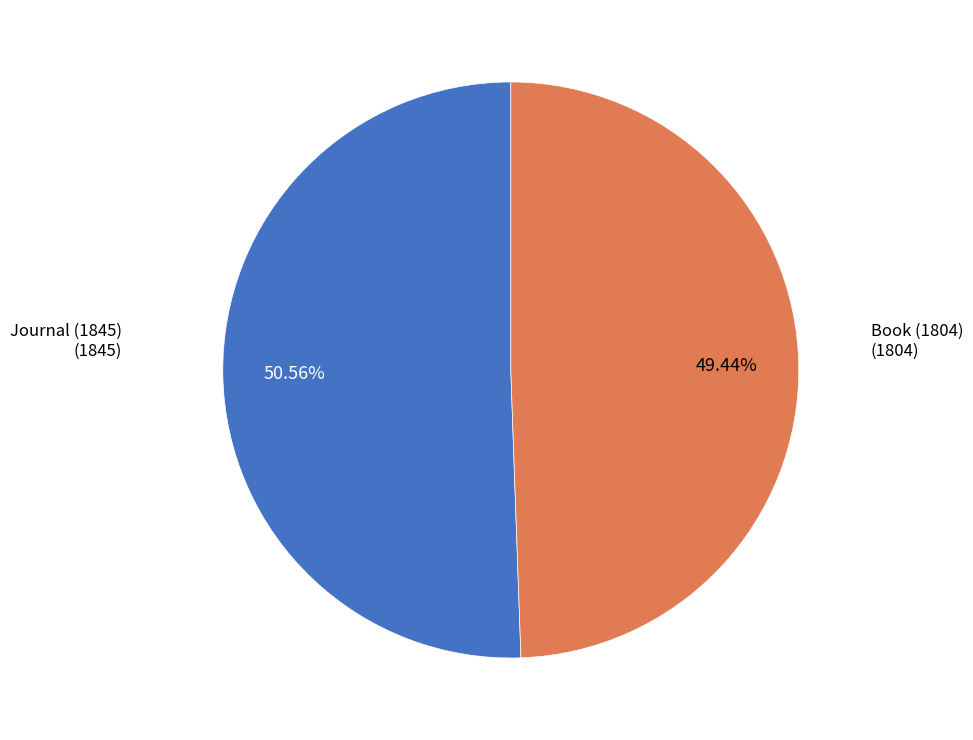

To the nearest percent, what is the difference between the largest and smallest slice percentages?

1%